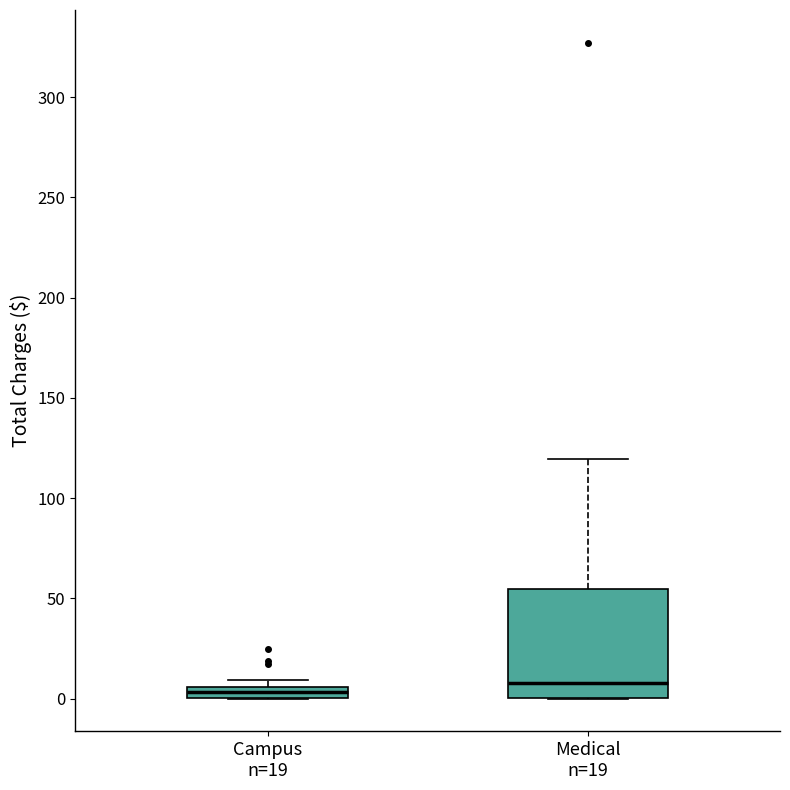

Comparing the boxes themselves (not the whiskers), which one is the tallest?

Medical n=19